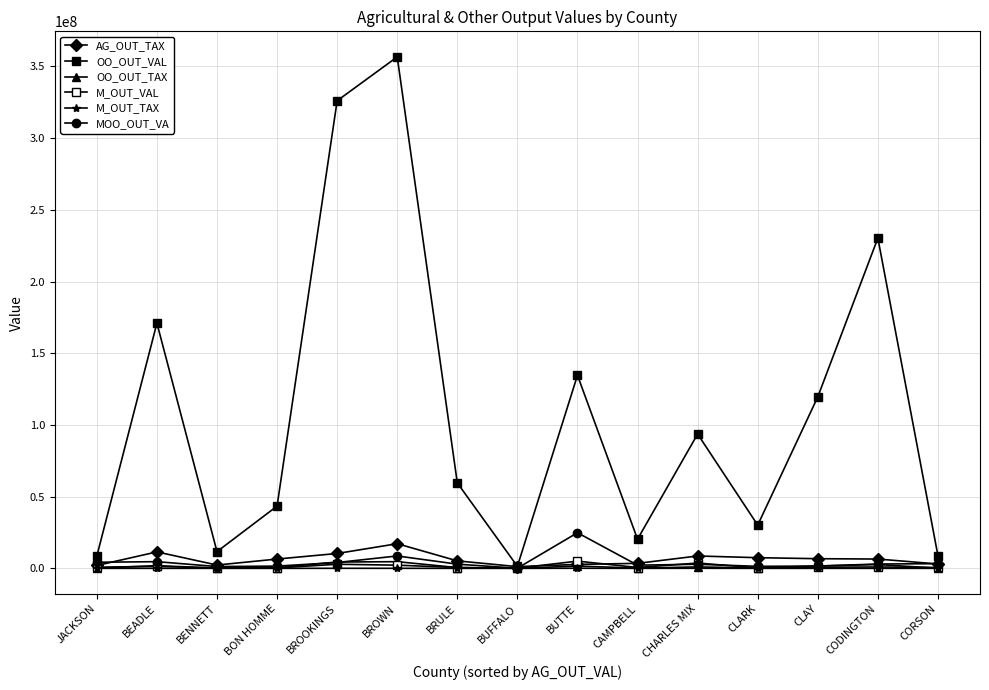

Is this an area chart (filled region under the line)?

No